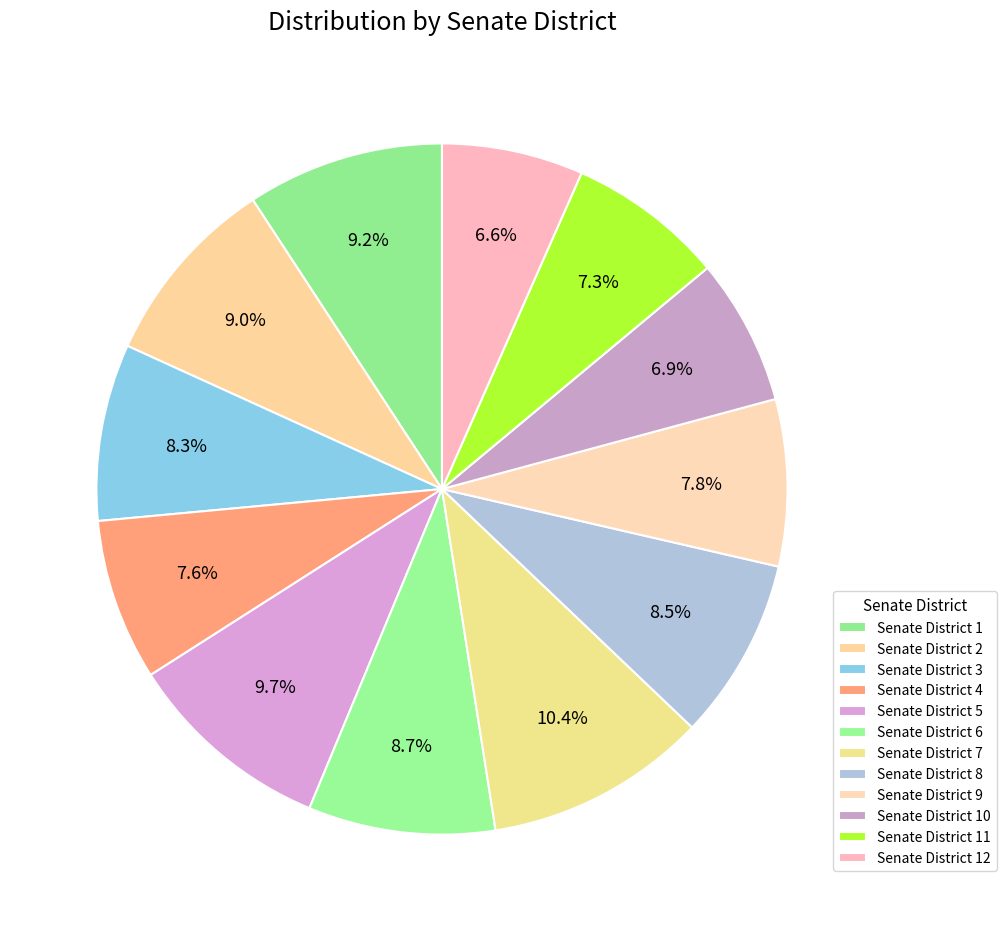

How many segments does this pie chart have?

12